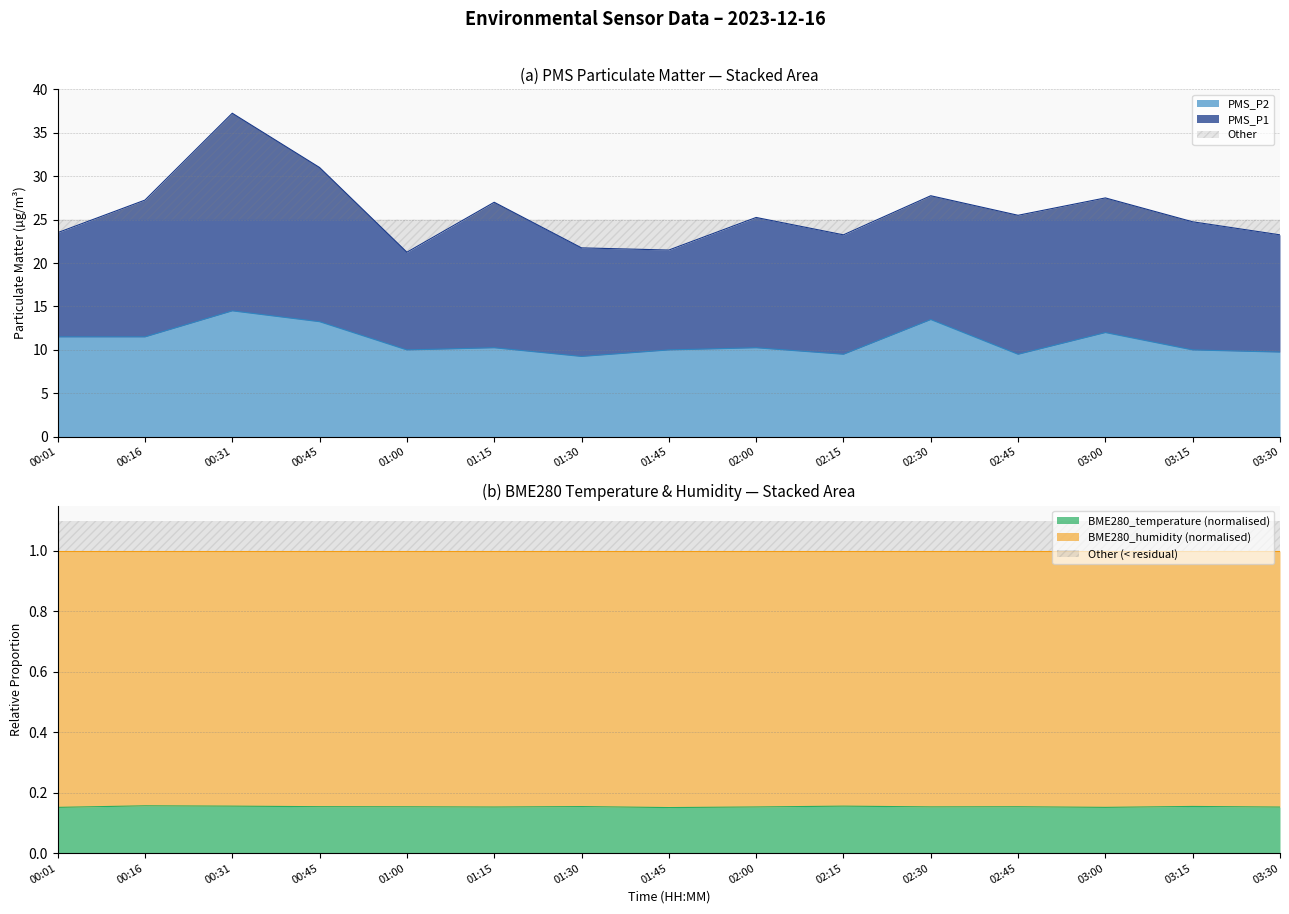

What is the highest value of the PMS_P2 series?

14.5